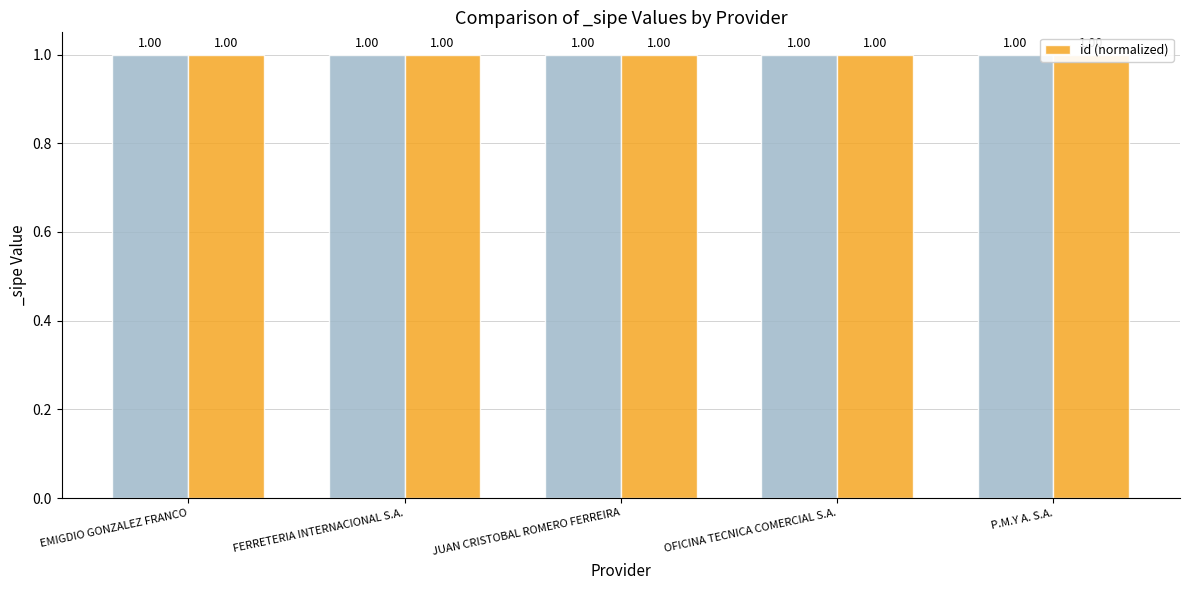

How many distinct data groups are displayed?

1